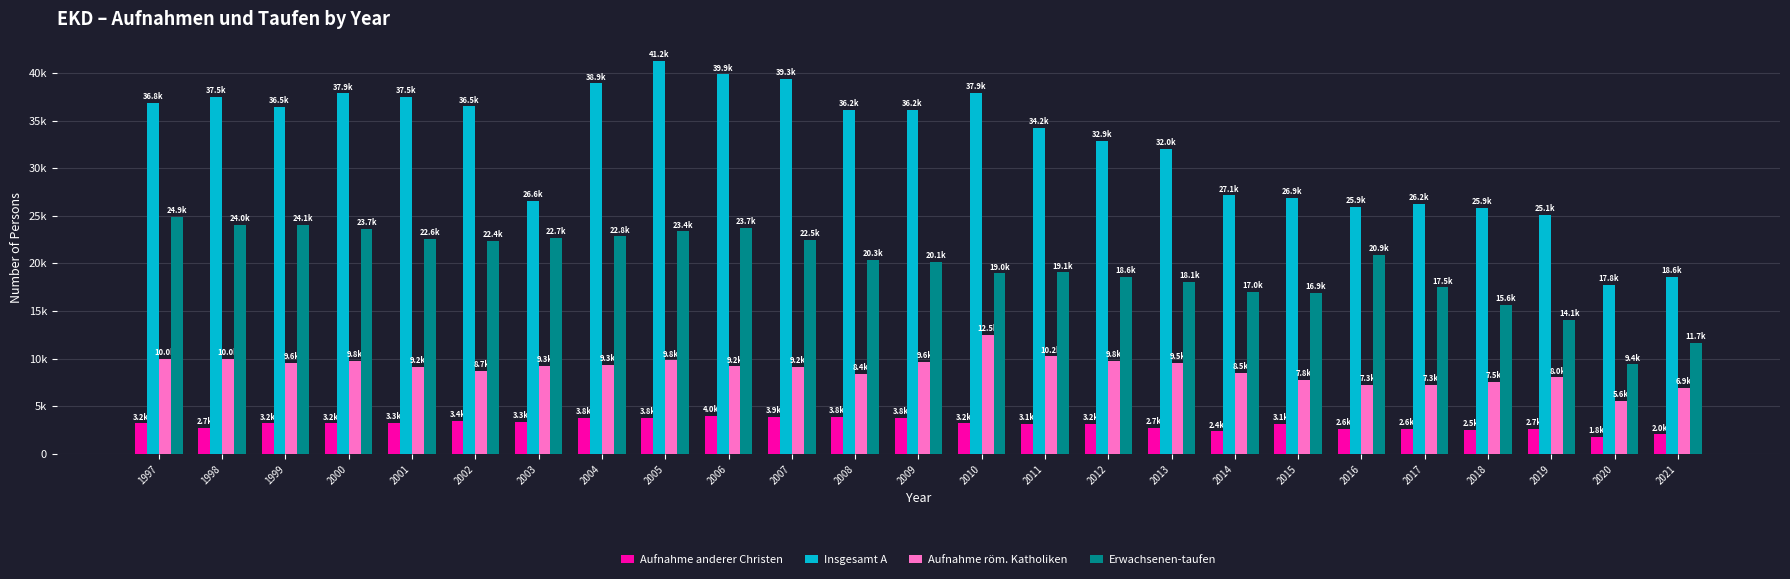

Does the chart contain stacked bars?

No